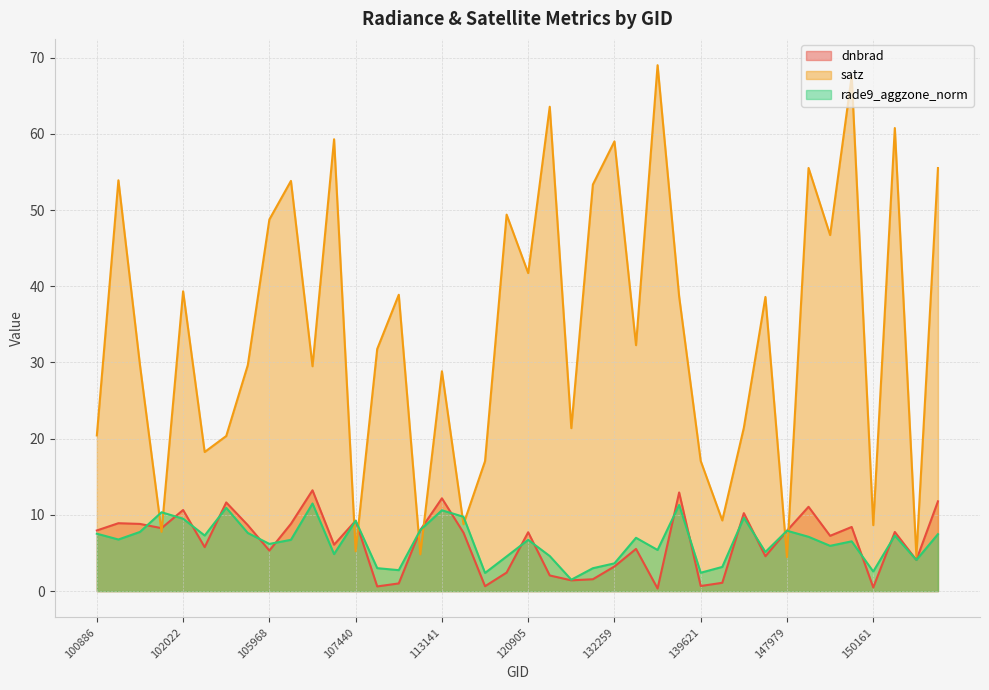

True or false: rade9_aggzone_norm and dnbrad intersect in this chart.

True